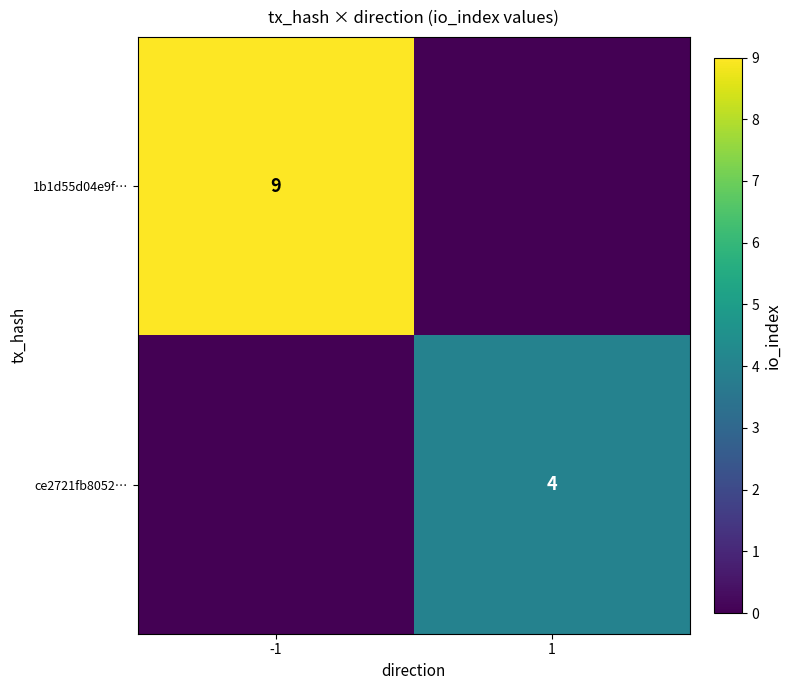

What is the difference between the highest and lowest values at -1?

9